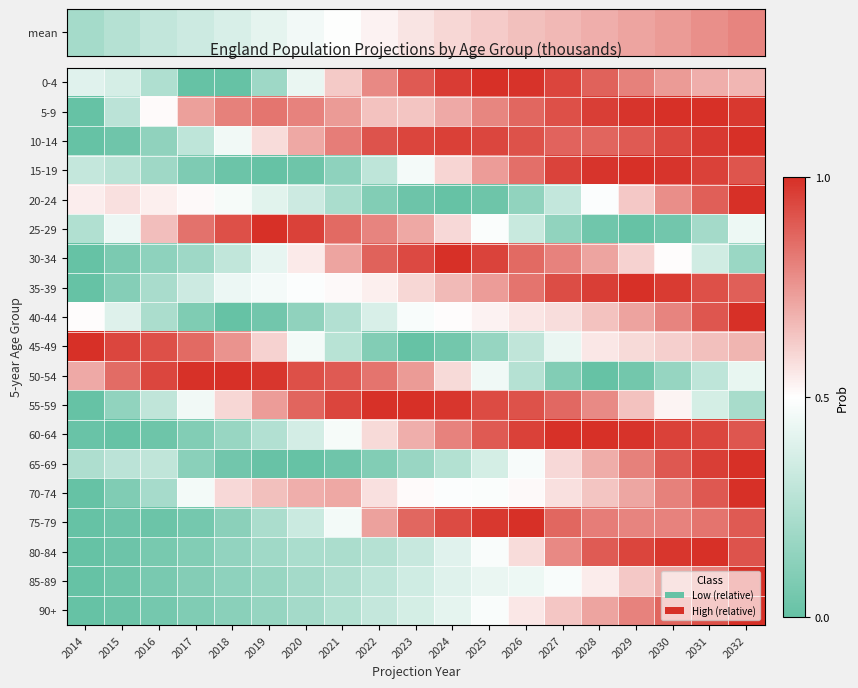

At how many categories does at least one series exceed 0?

19